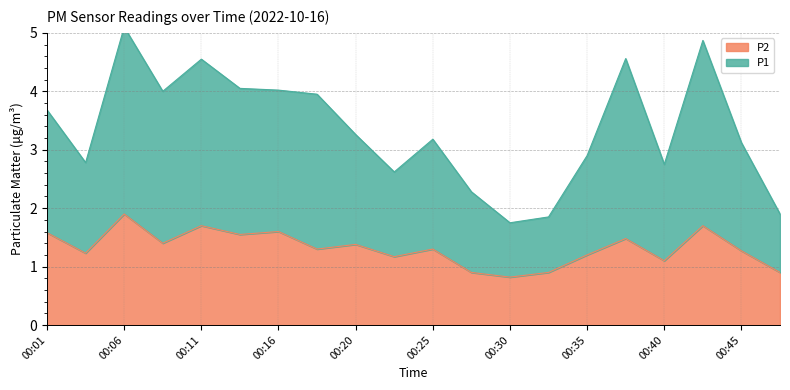

True or false: P2 and P1 intersect in this chart.

False